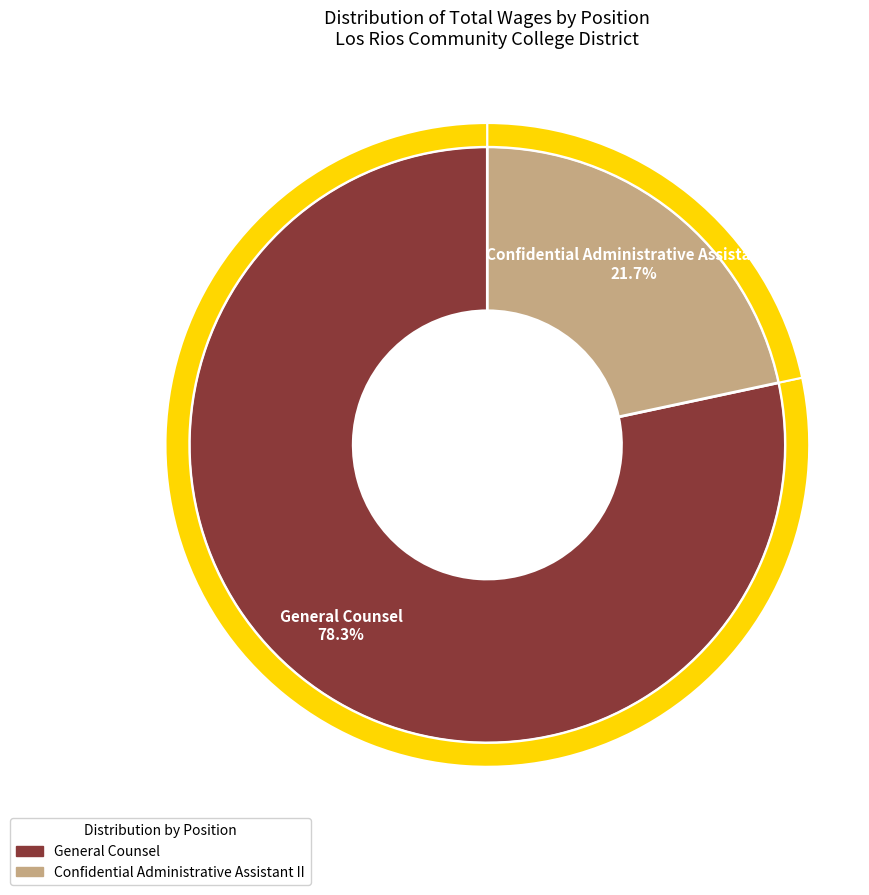

Approximately how many times larger is the value at Confidential Administrative Assistant II compared to General Counsel?

0.3